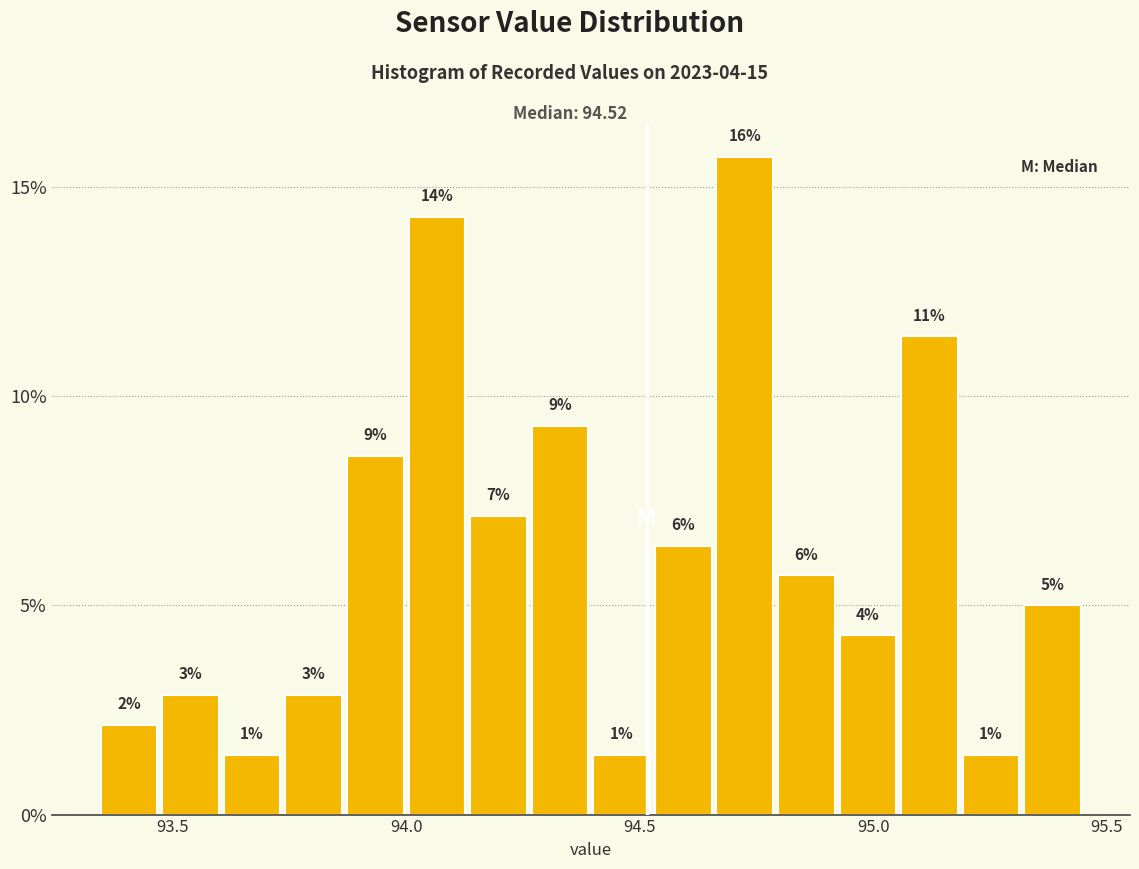

Read against the x-axis, roughly where is the centre of the tallest bar?

94.70